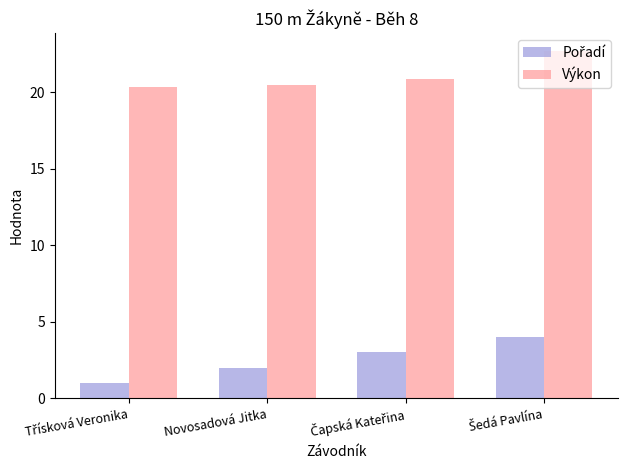

What is the maximum value for Výkon?

22.7